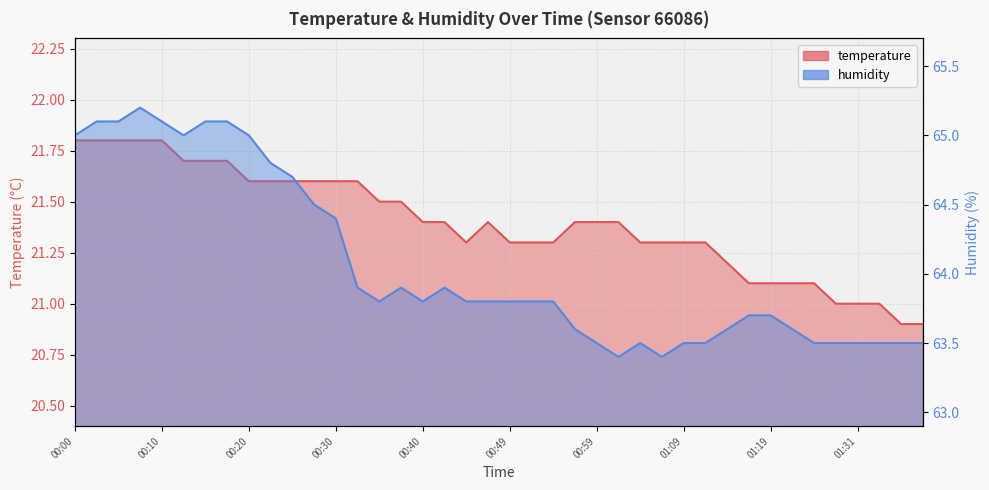

Is it true that temperature equals 6.1 at 01:24?

False